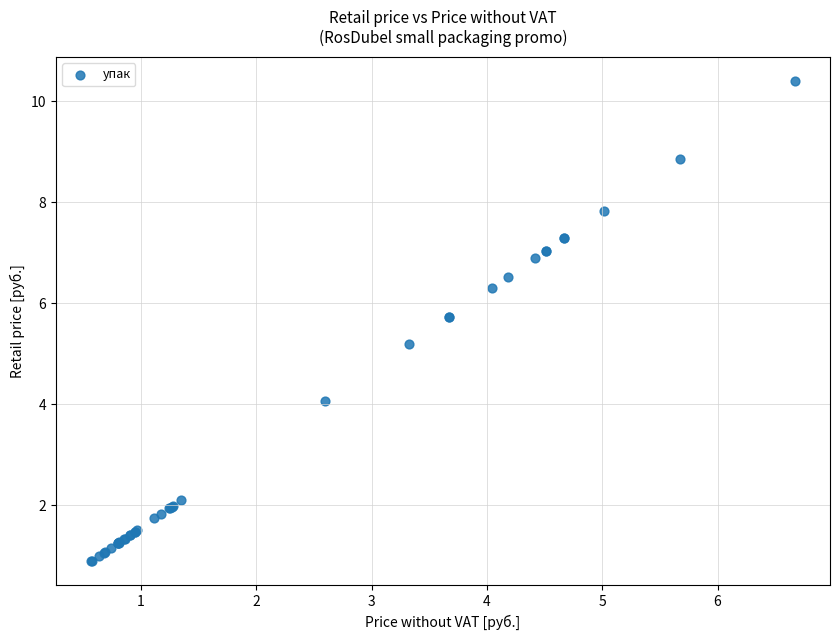

What Y value in the scatter plot is closest to 5?

5.2